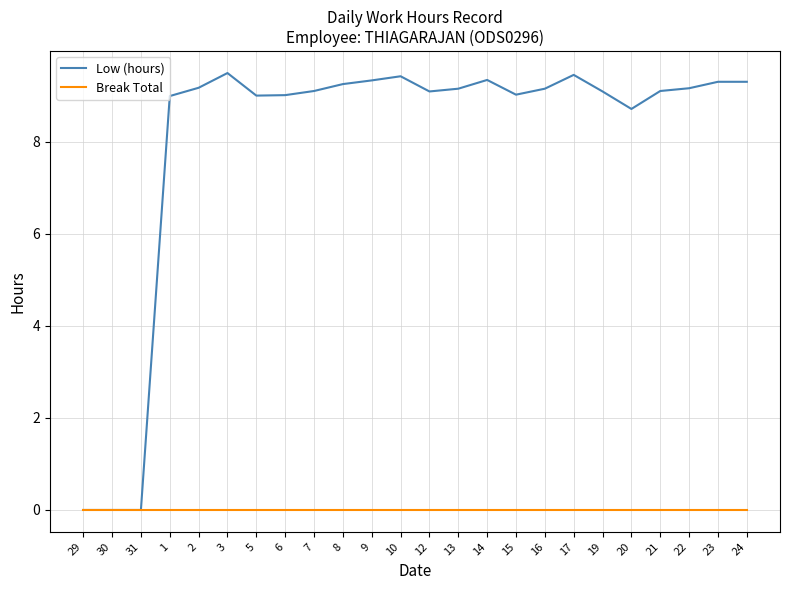

Which series has the largest range (max minus min)?

Low (hours)